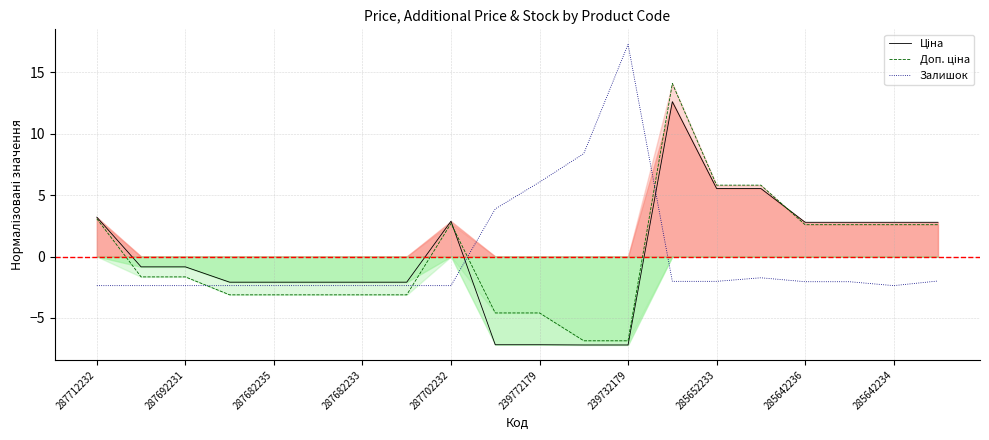

The Залишок series shows -2.0 at 285652233. True or false?

True